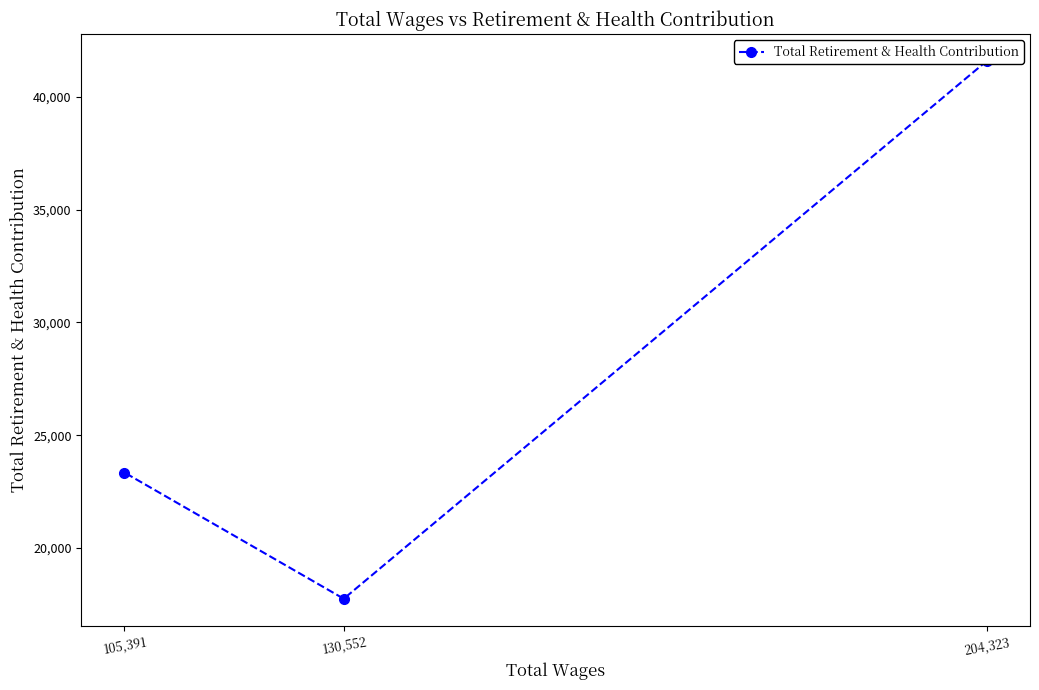

Rank the categories by value from highest to lowest.

204,323, 105,391, 130,552